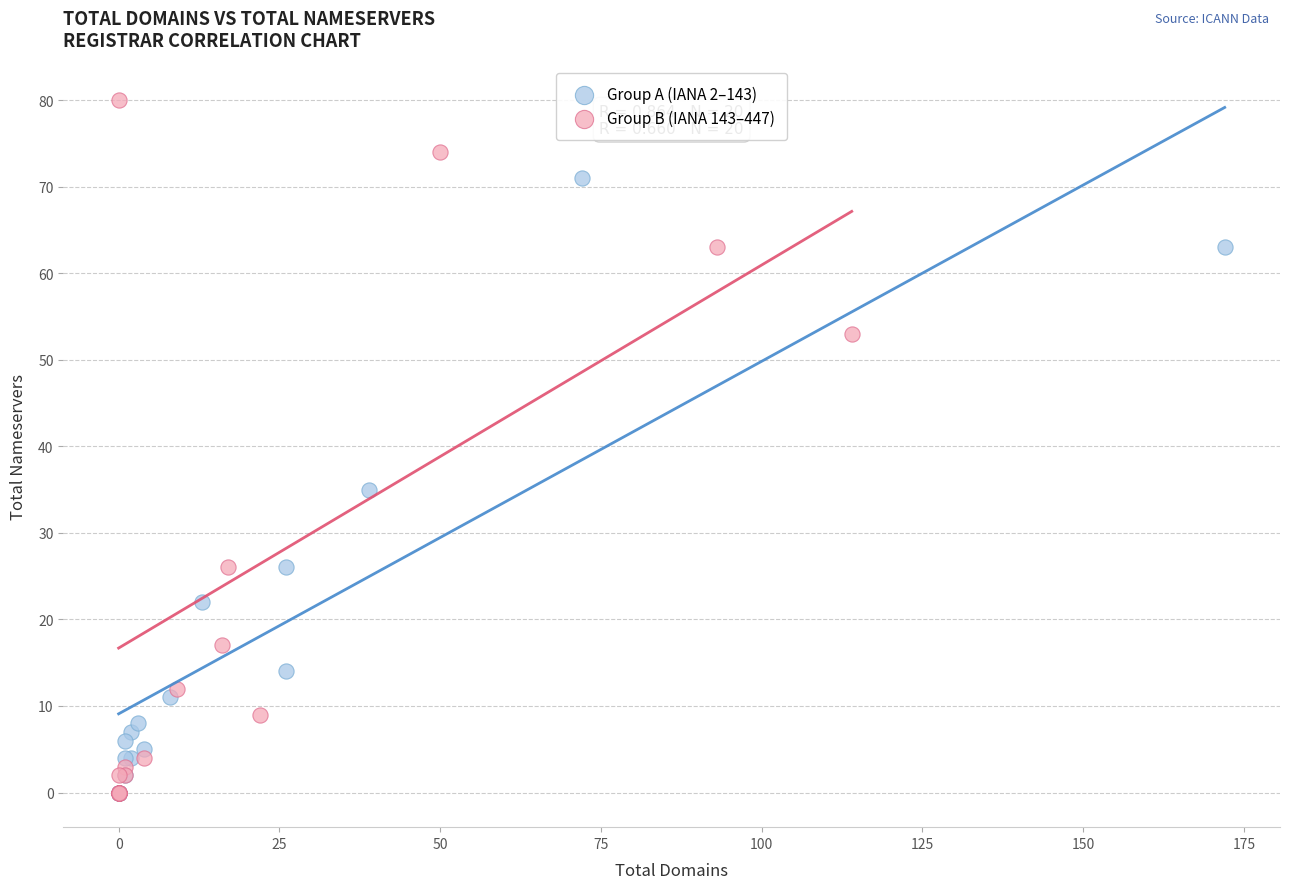

Which series has the widest spread of Y values?

Group B (IANA 143–447)